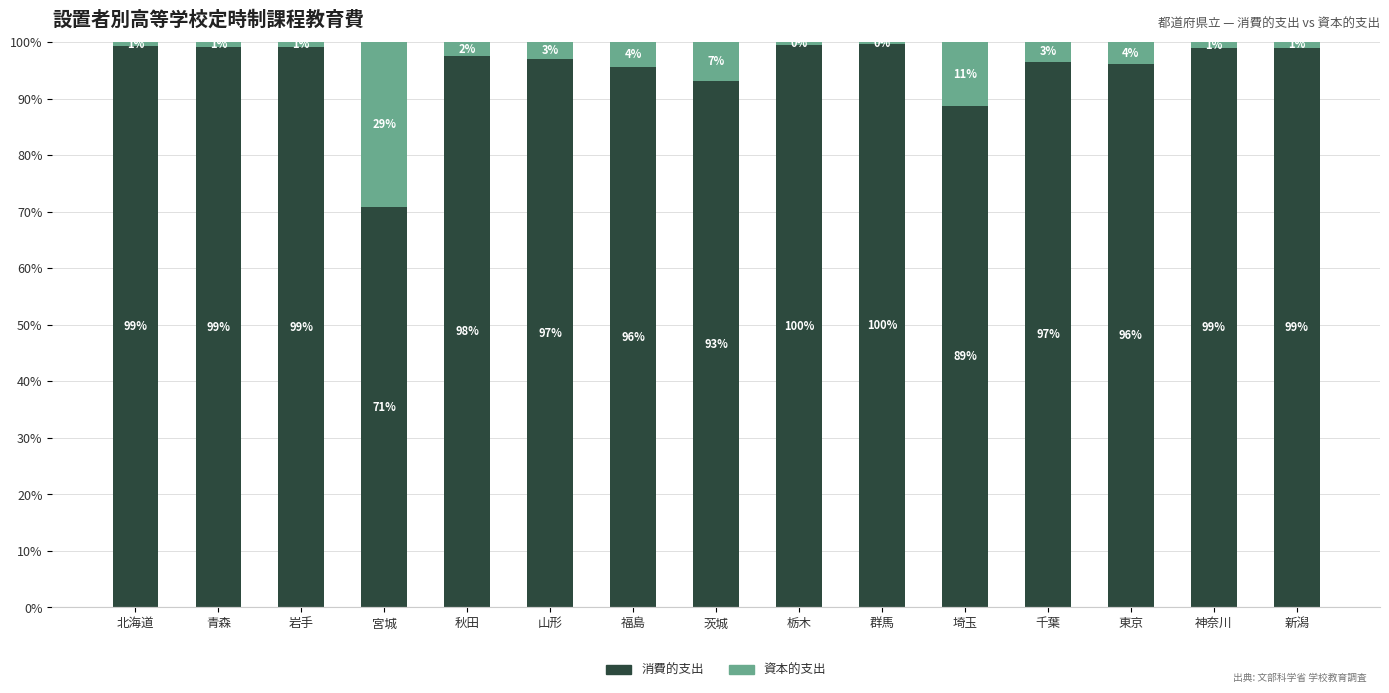

What is the approximate value of 消費的支出 at 新潟?

99.0